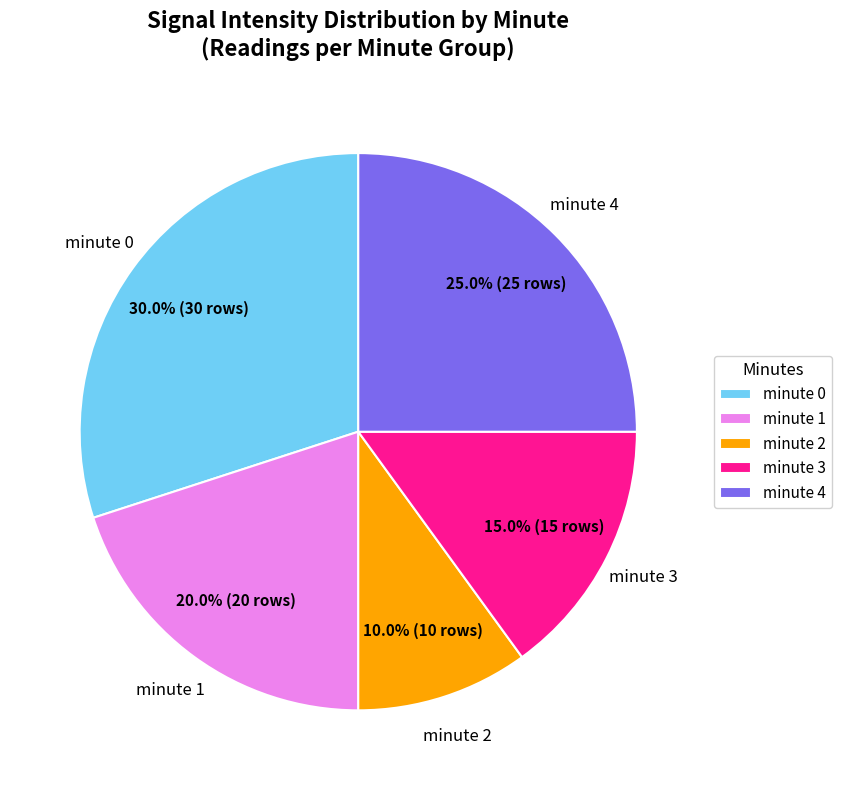

Which slice is the smallest?

minute 2